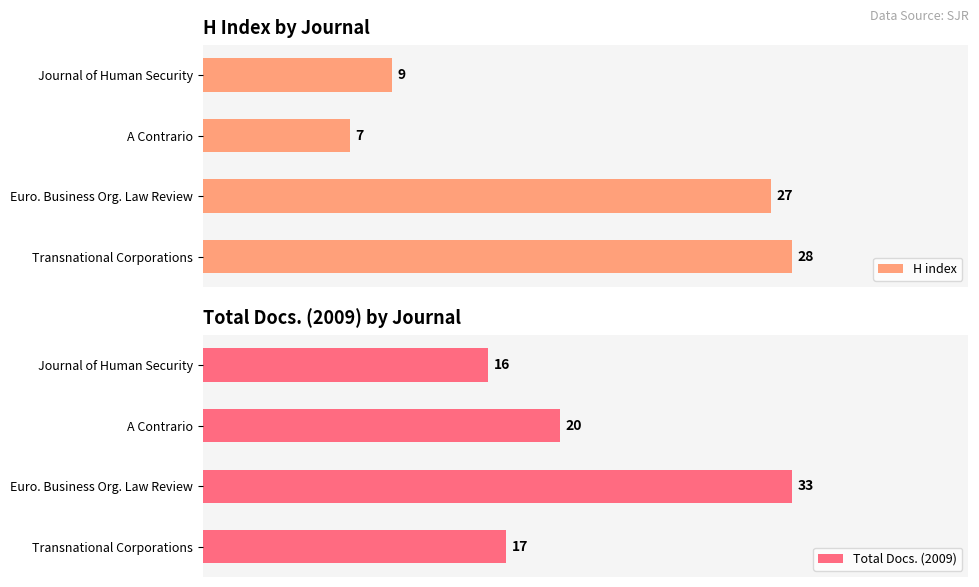

At which label is H index closest to 17?

Journal of Human Security